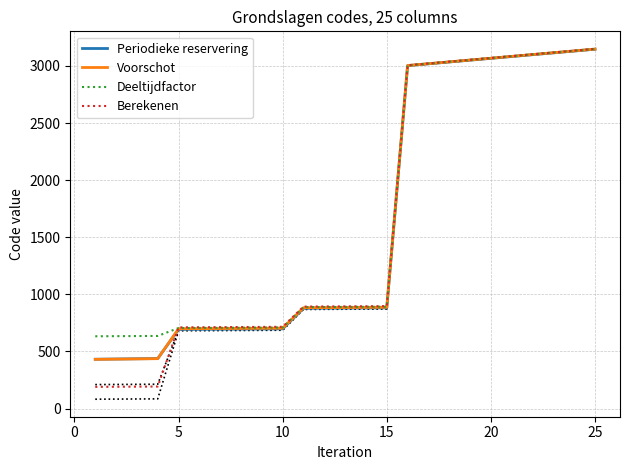

At how many categories does at least one series exceed 1308?

10